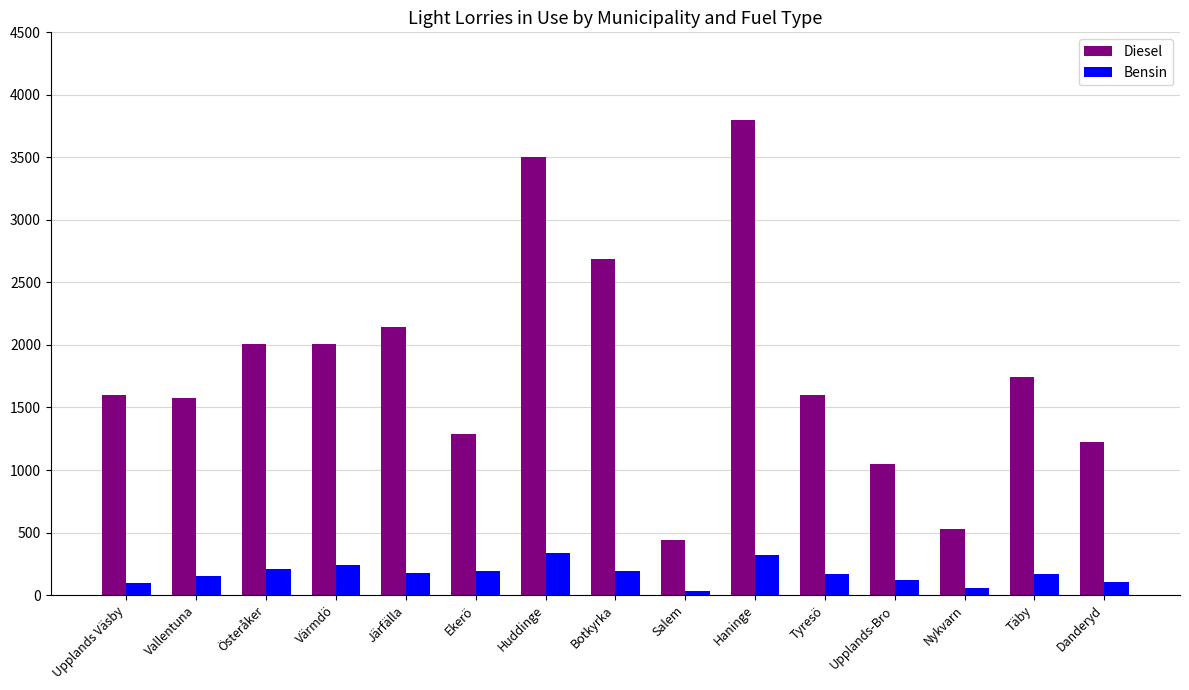

Which series has the widest spread of values?

Diesel